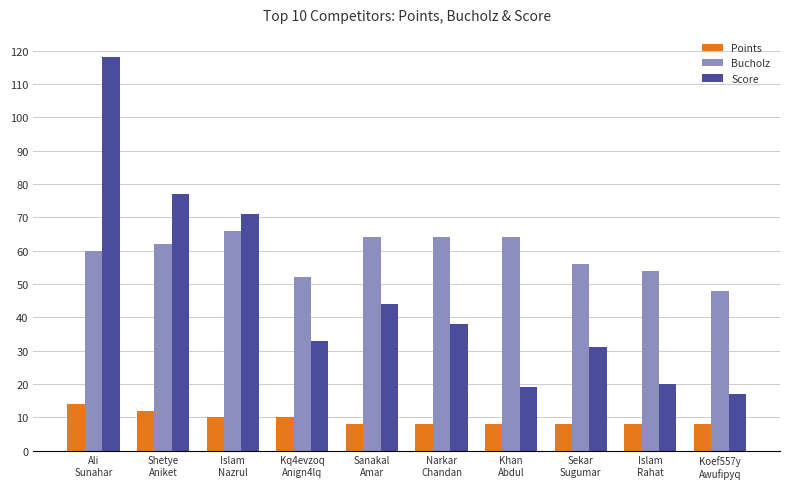

What position from the left is Koef557y
Awufipyq?

10